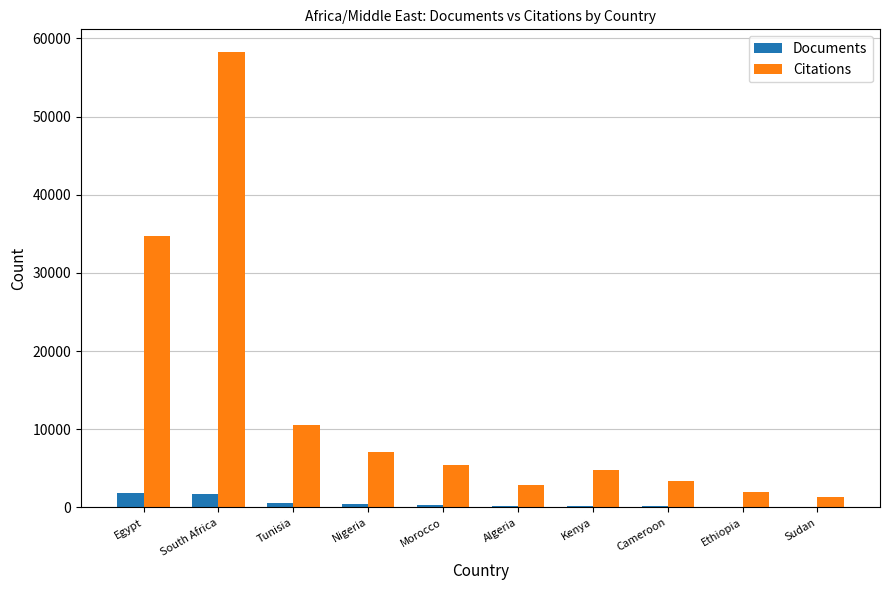

At which label is Documents closest to 952?

Tunisia